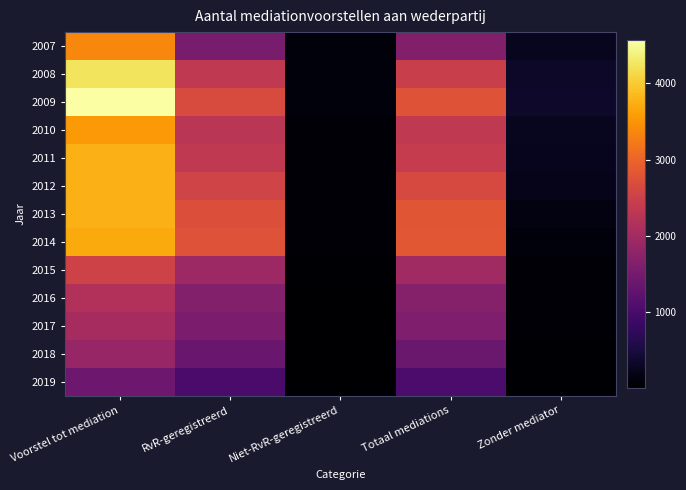

Which series has the largest range (max minus min)?

2009